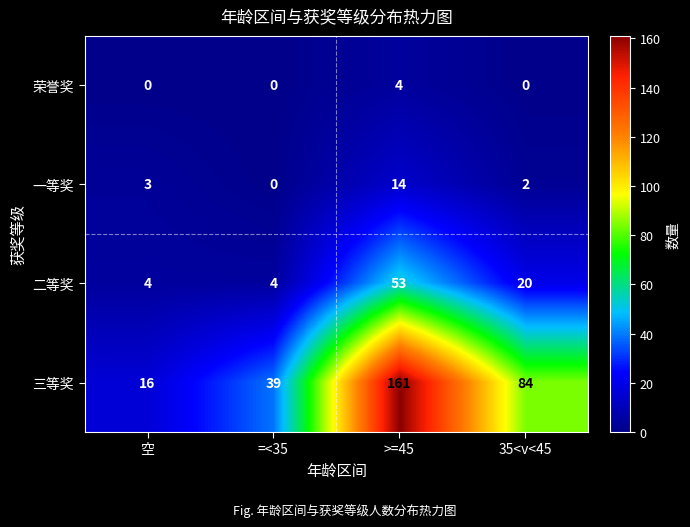

What is the average value of the 二等奖 series?

20